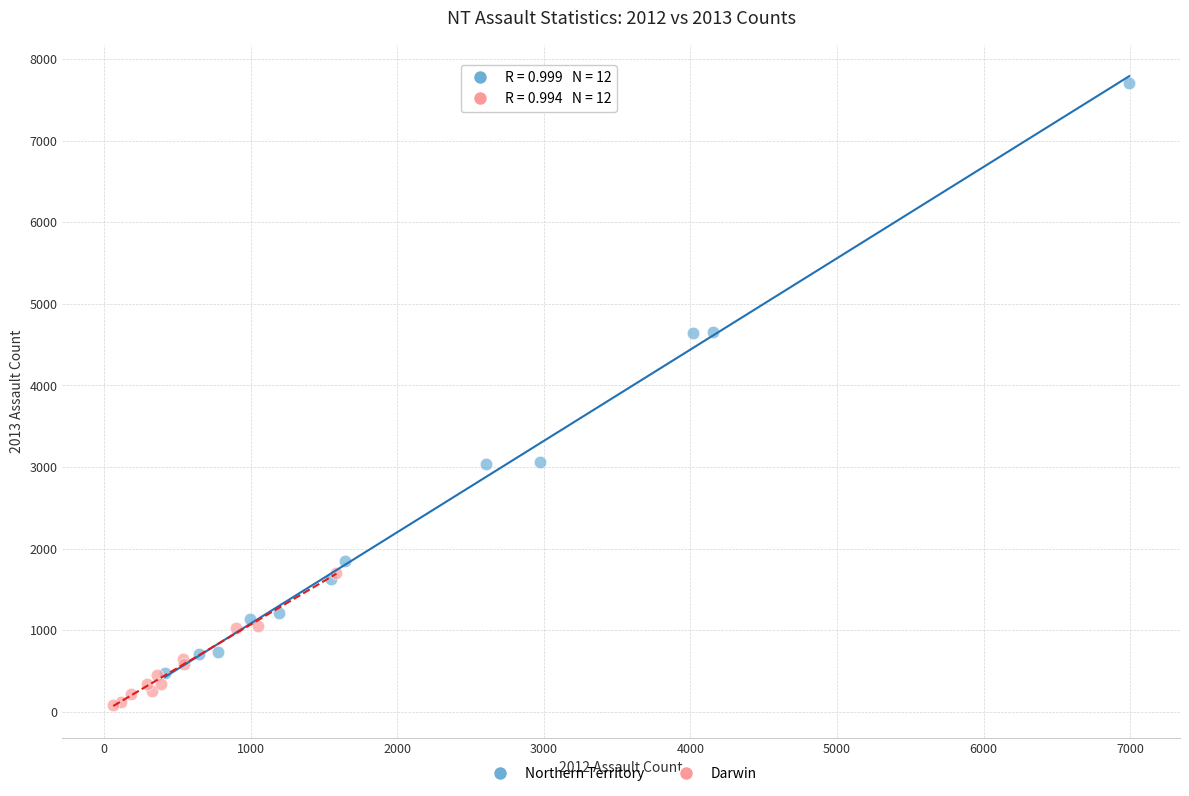

What are all the series names shown in the legend?

Northern Territory, Darwin